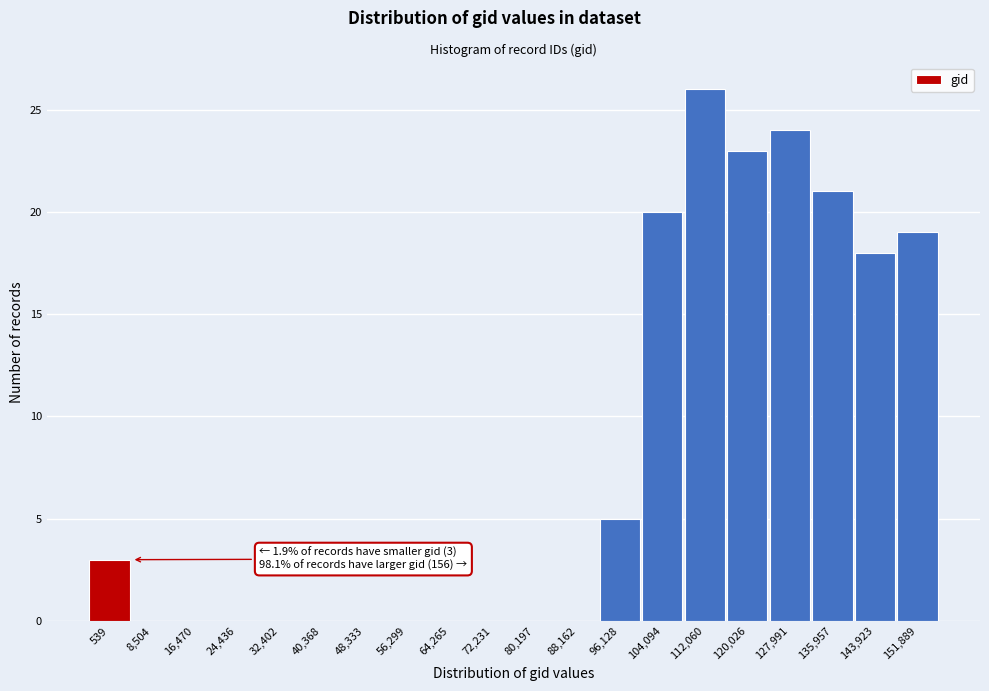

Reading left to right, list all the values displayed in this chart.

539=3	8,504=0	16,470=0	24,436=0	32,402=0	40,368=0	48,333=0	56,299=0	64,265=0	72,231=0	80,197=0	88,162=0	96,128=5	104,094=20	112,060=26	120,026=23	127,991=24	135,957=21	143,923=18	151,889=19